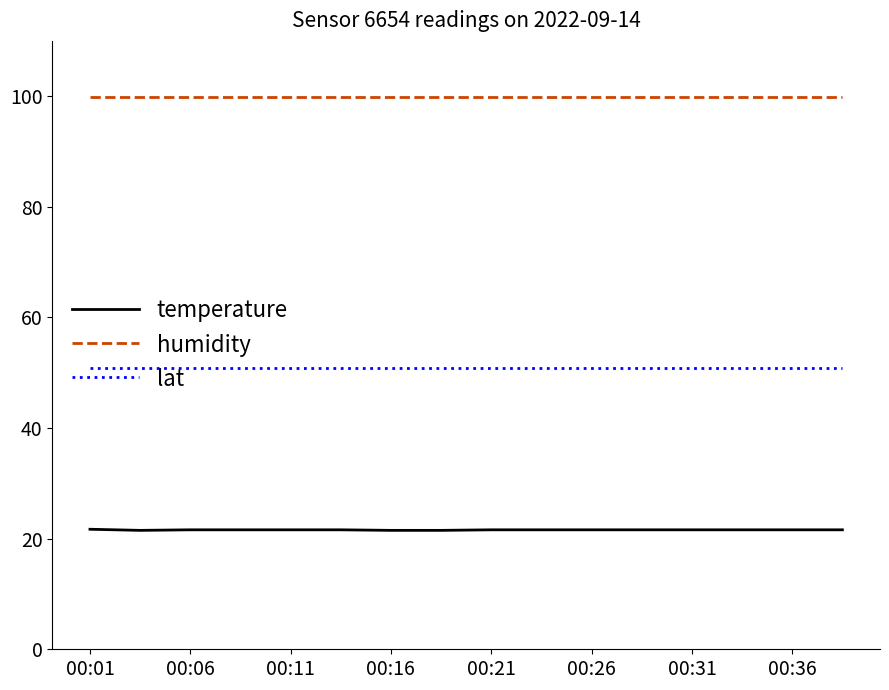

What is the maximum value for humidity?

99.9